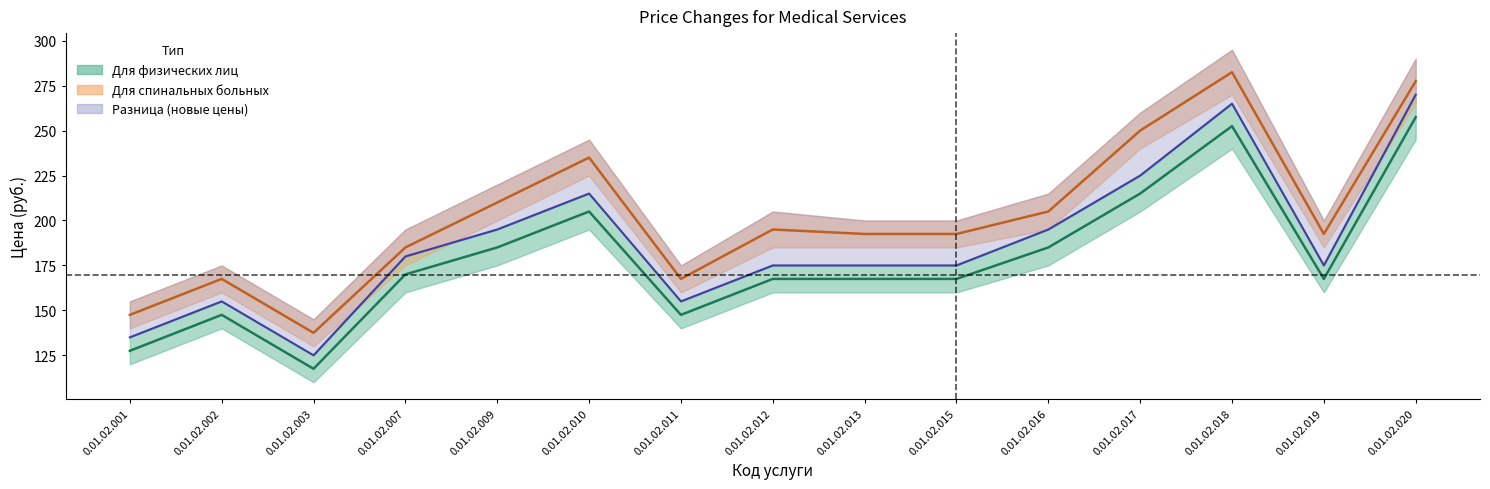

At which label does Для физических лиц (новая) reach its minimum?

0.01.02.003